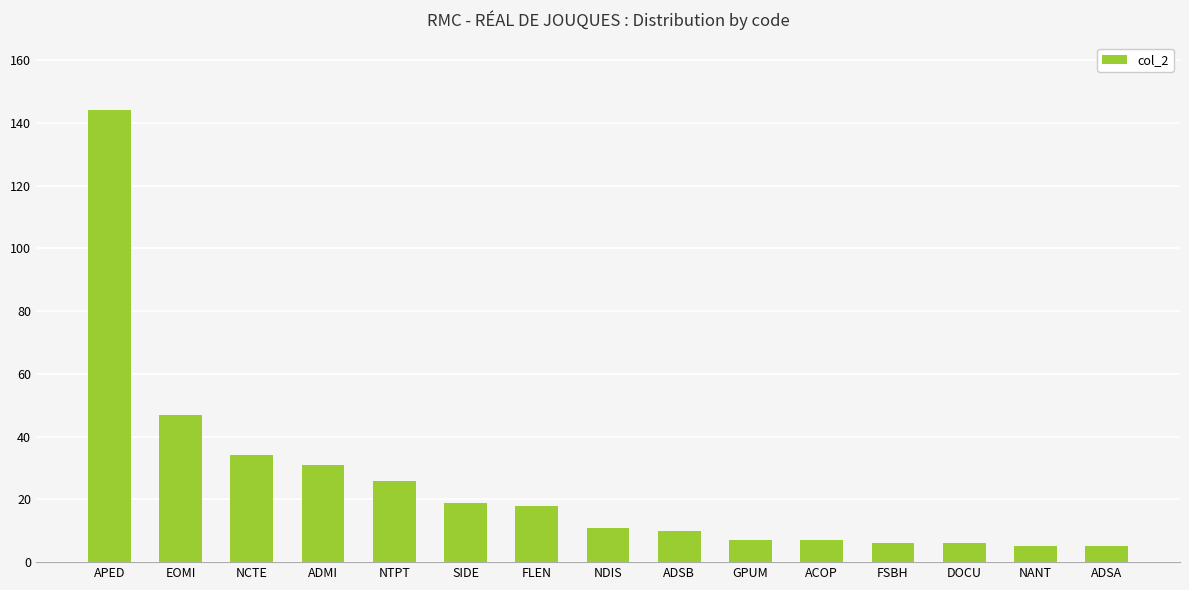

Is it true that the value at ADSB is 10?

True